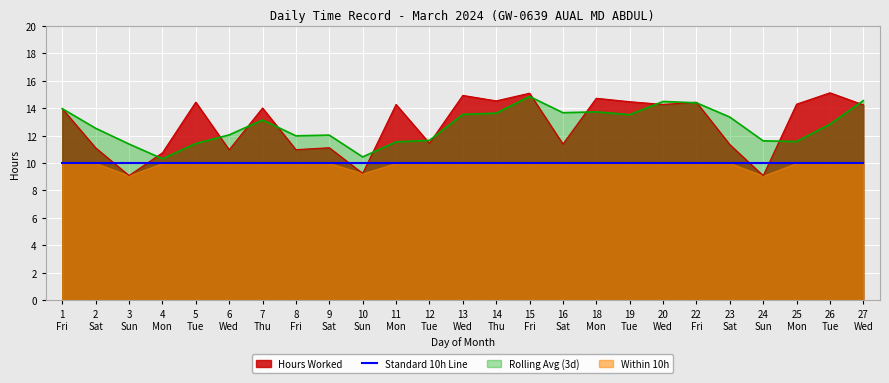

What is the maximum value for Standard 10h Line?

10.0